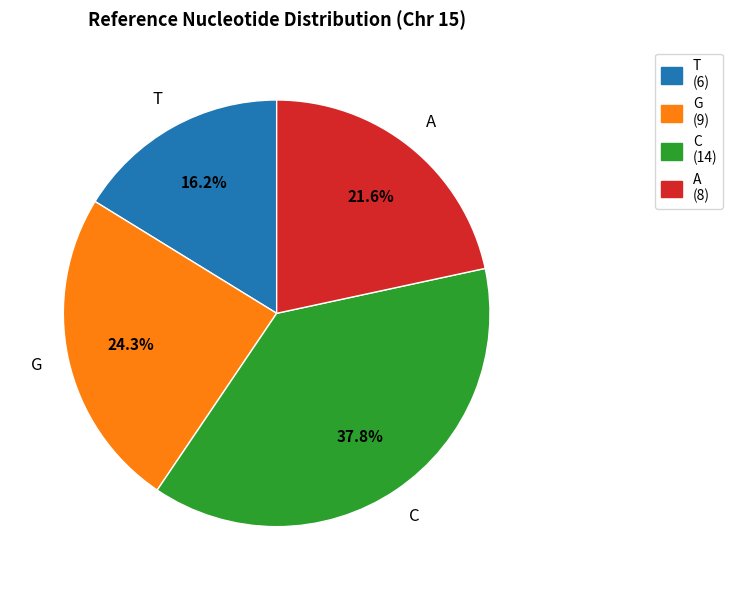

Which slice is the smallest?

T